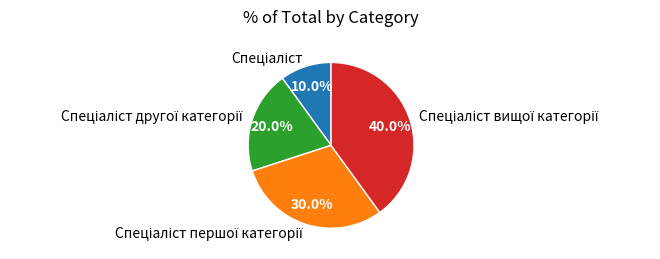

Is there any slice that represents more than half of the pie?

No